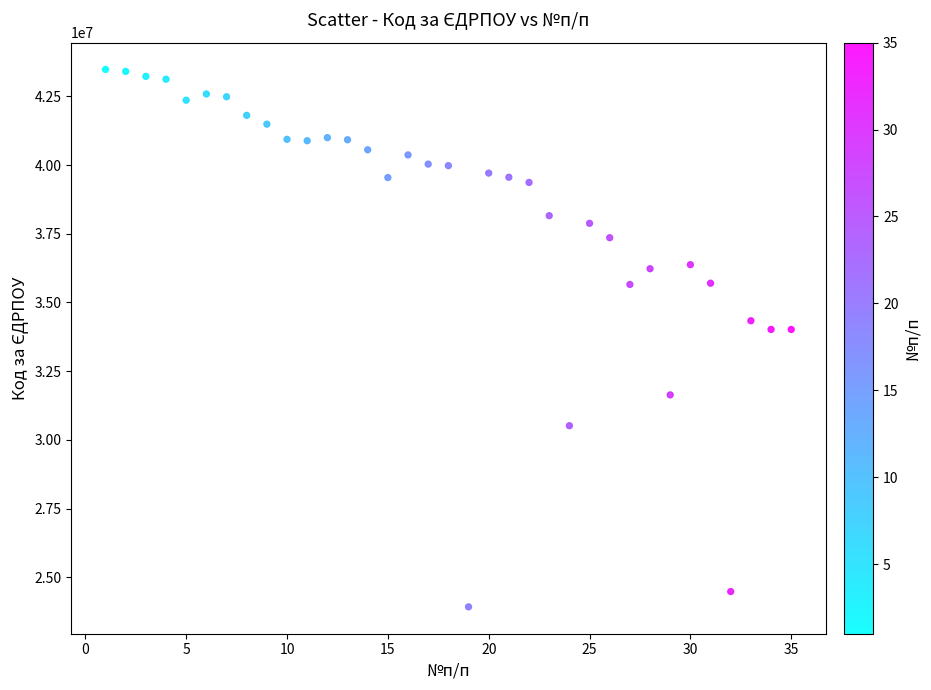

What is the range of X values (max minus min)?

34